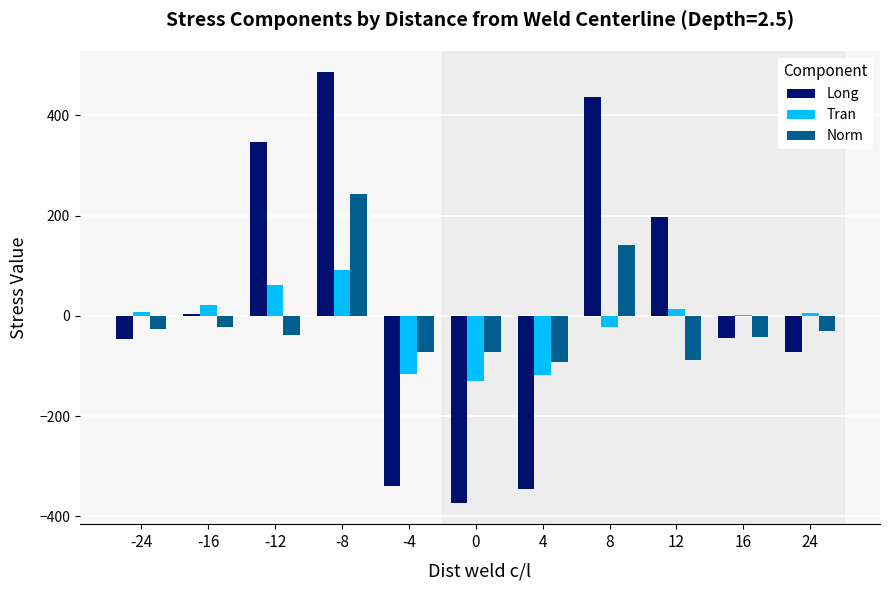

Which series changed the most between 4 and 8?

Long